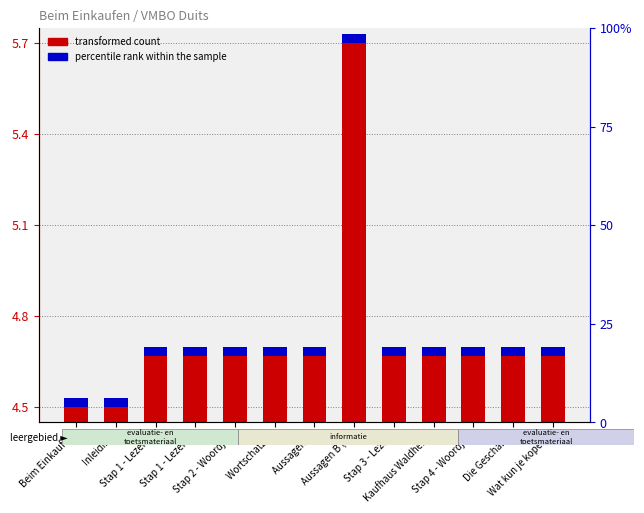

What is the label of the 11th bar from the right?

Stap 1 - Lezen 1